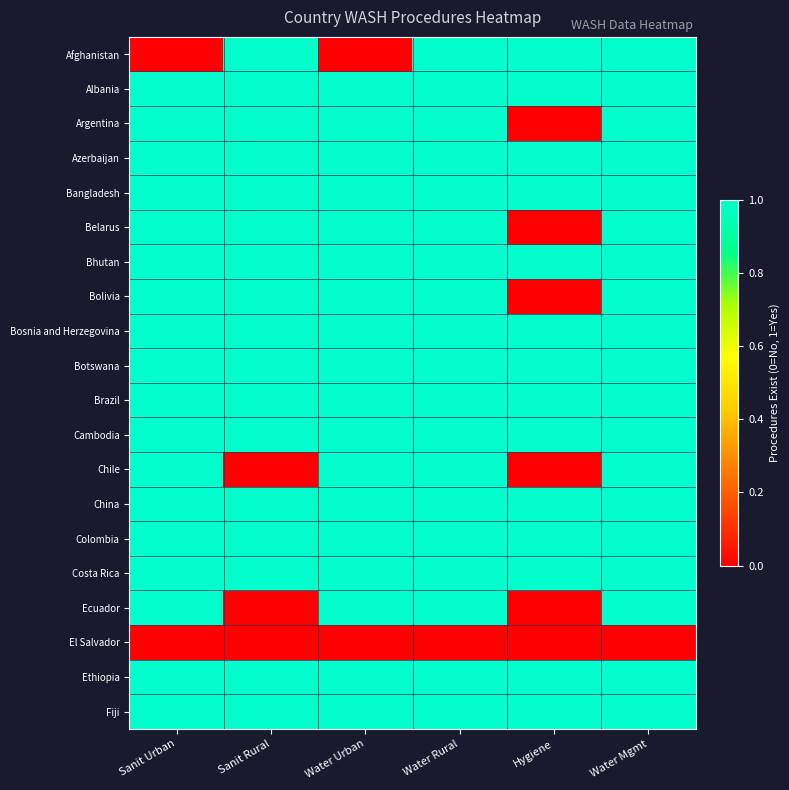

What is the greatest value displayed?

1